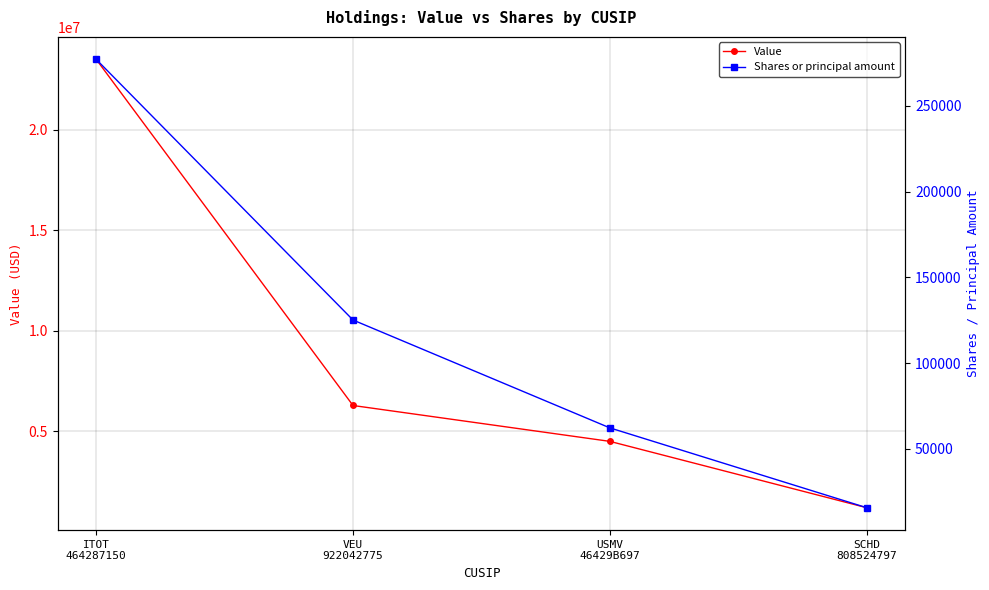

At ITOT
464287150, list the series in order from smallest to largest.

Shares or principal amount, Value